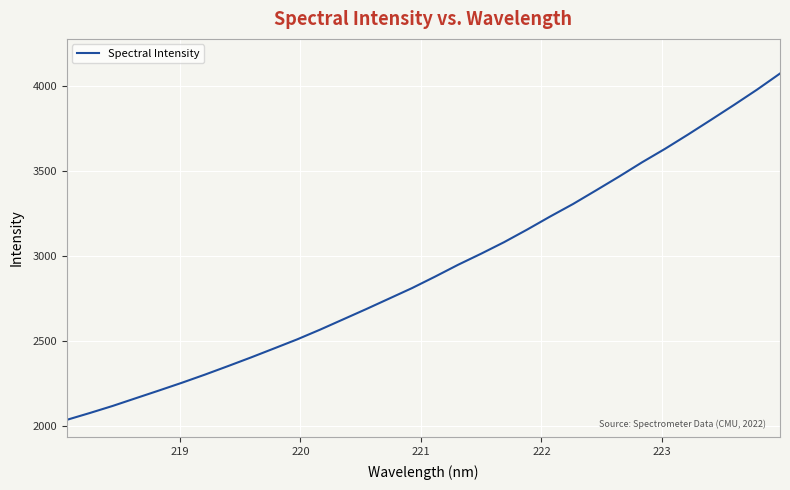

What is the smallest value displayed?

2035.4